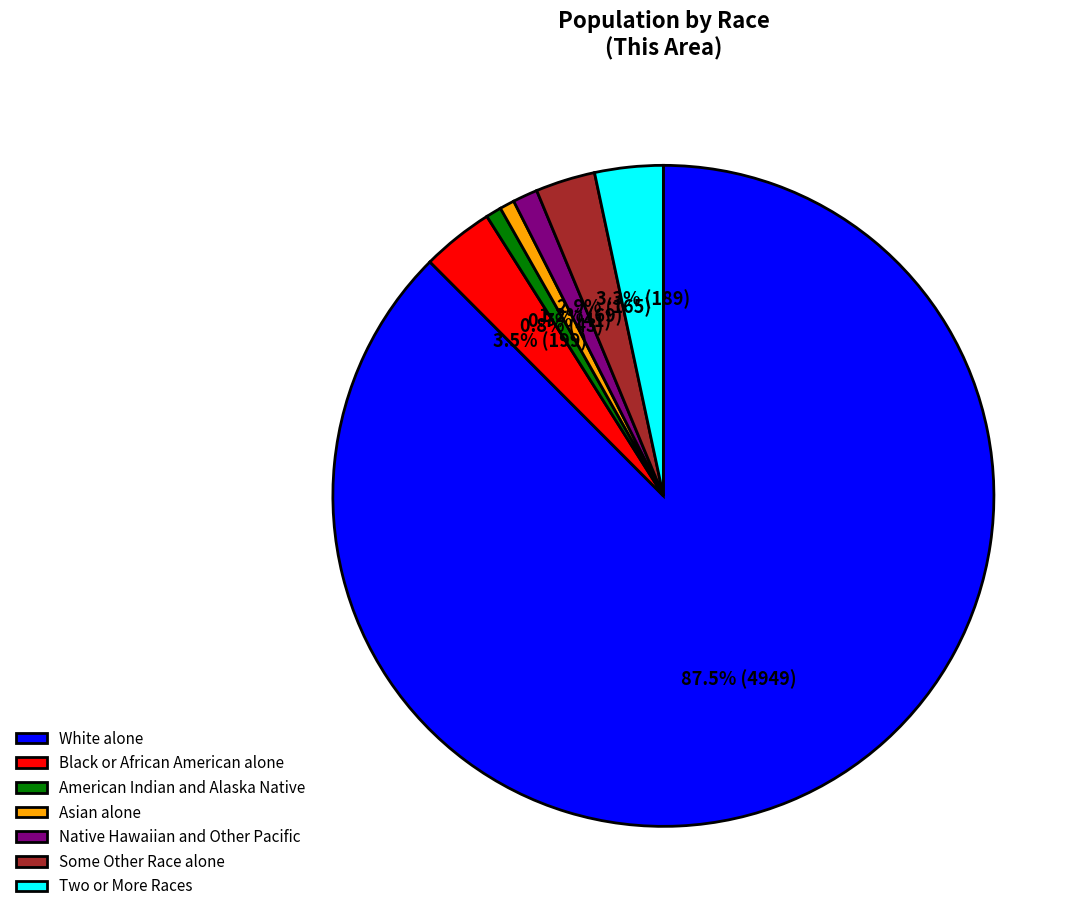

What is the majority slice?

White alone